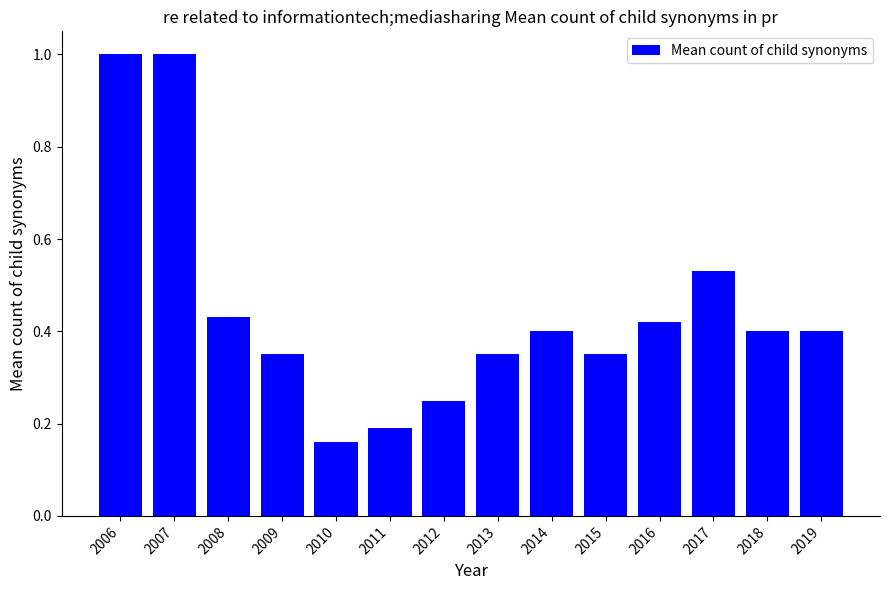

What is the difference between the maximum and minimum values?

0.8